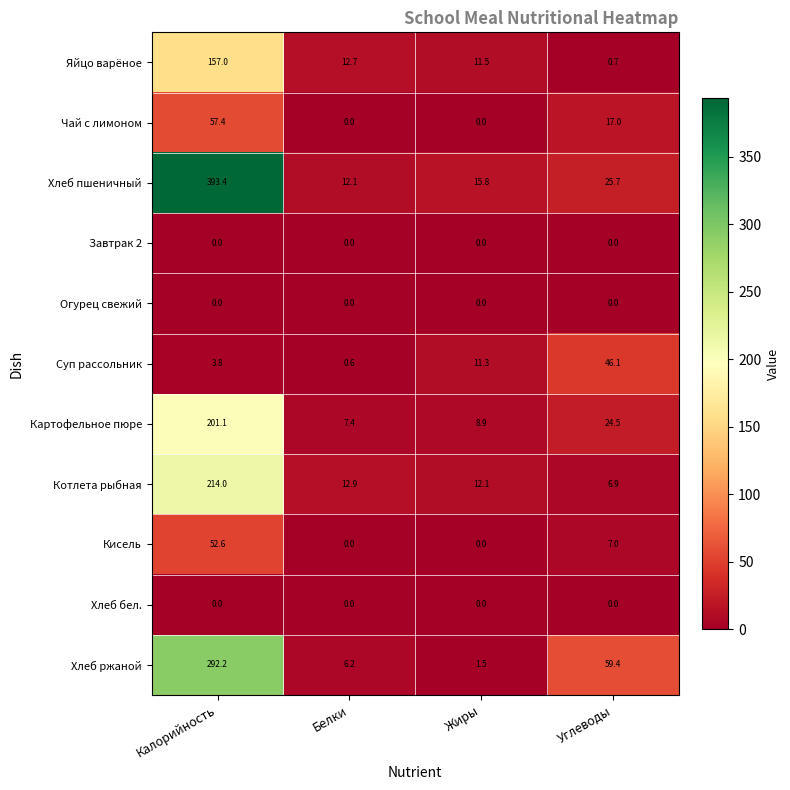

Which series has the largest total across all categories?

Хлеб пшеничный